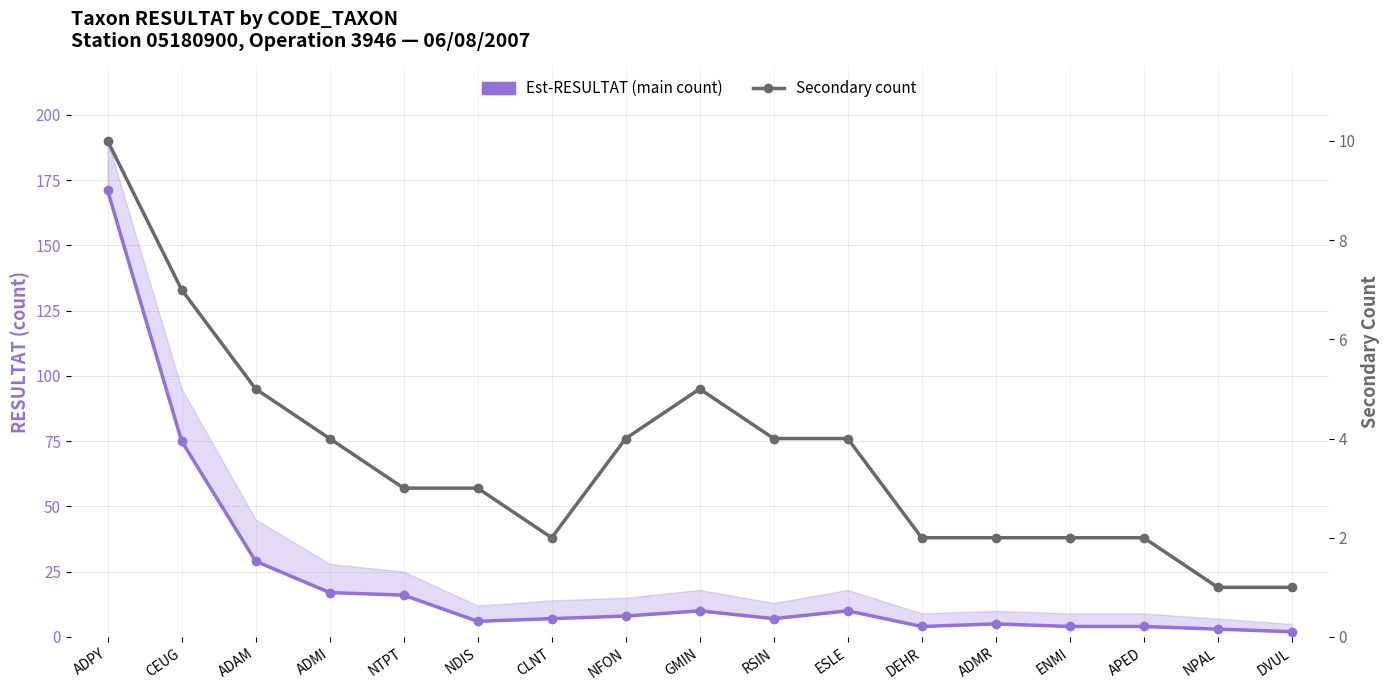

How many Secondary count values are between 2 and 4?

11